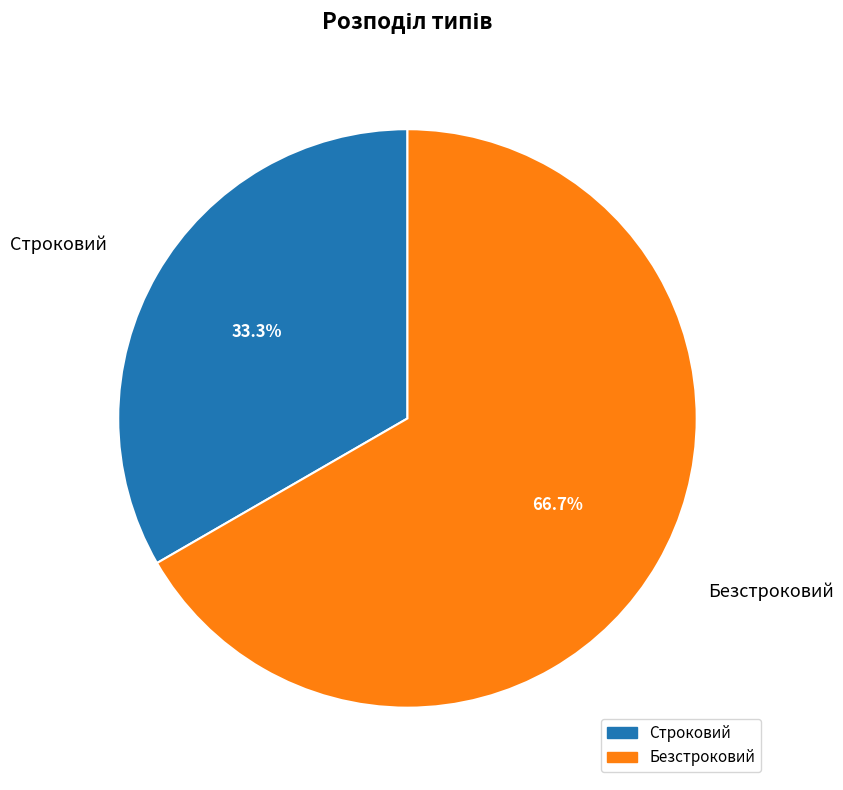

What is the ratio of the value at Строковий to the value at Безстроковий?

0.5